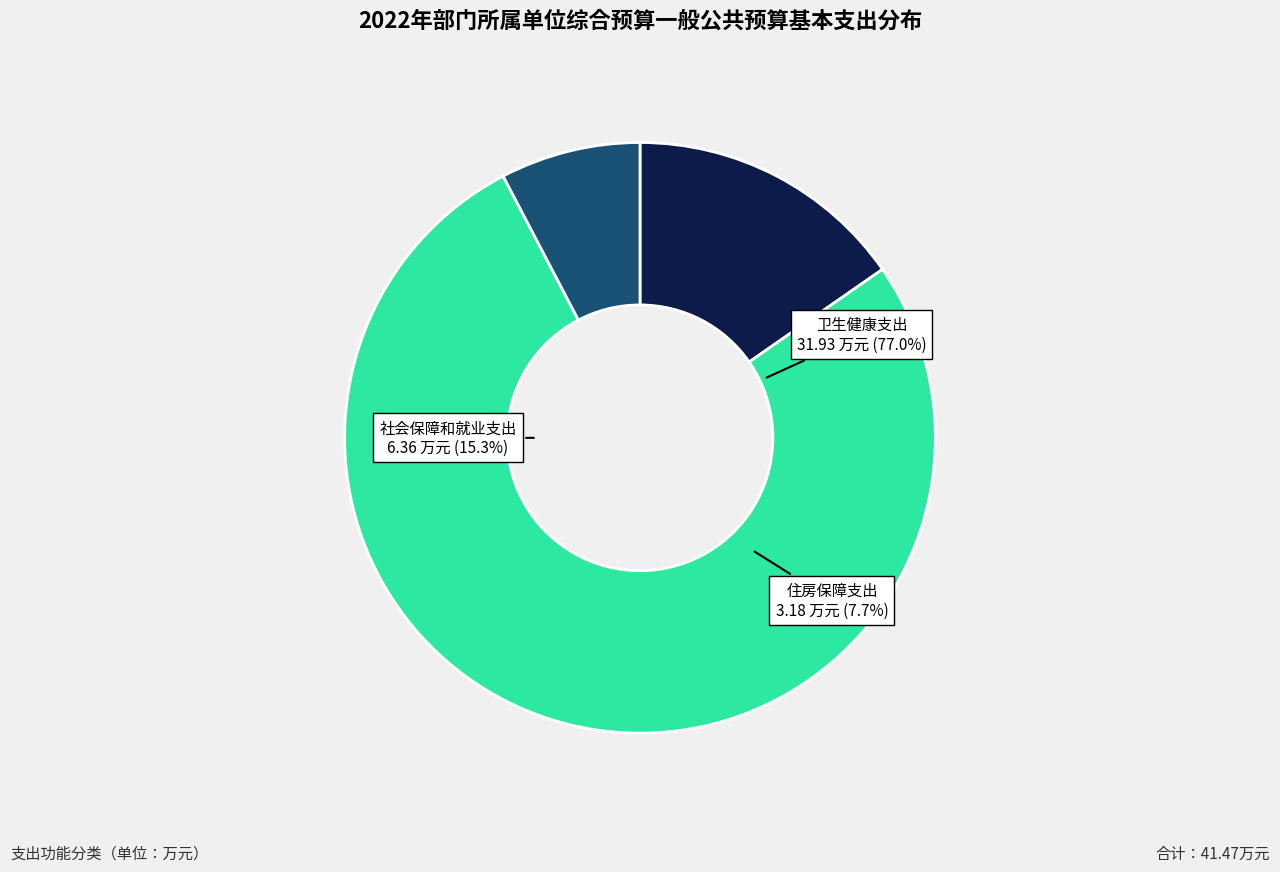

How many segments does this pie chart have?

3